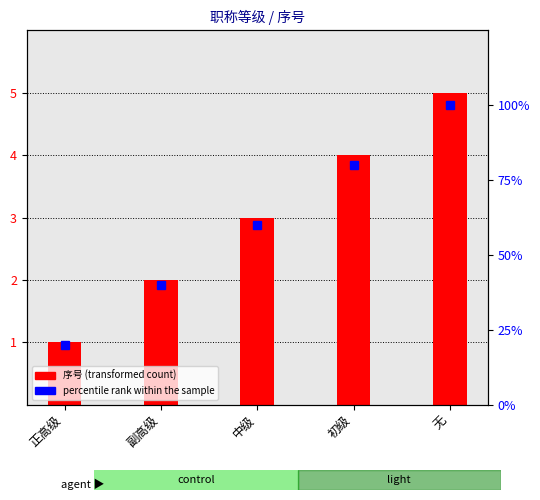

The chart shows a value of 2 at 副高级. True or false?

True